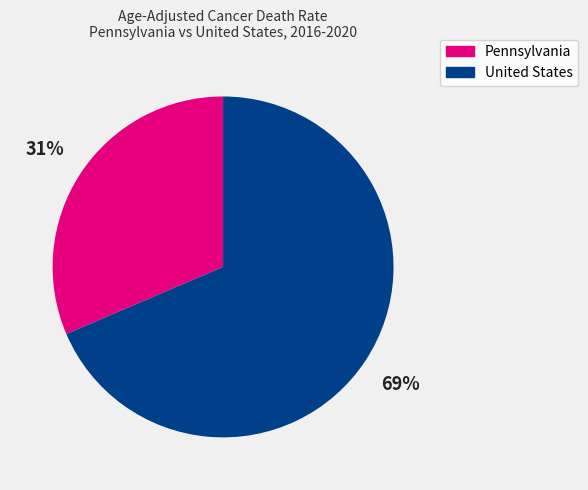

Does Pennsylvania represent more than half of the total?

No